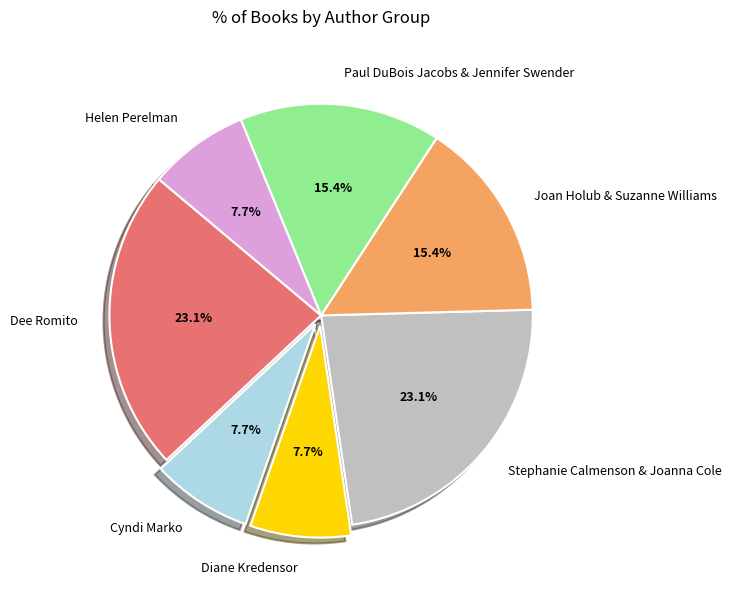

Which has a higher value, Dee Romito or Helen Perelman?

Dee Romito